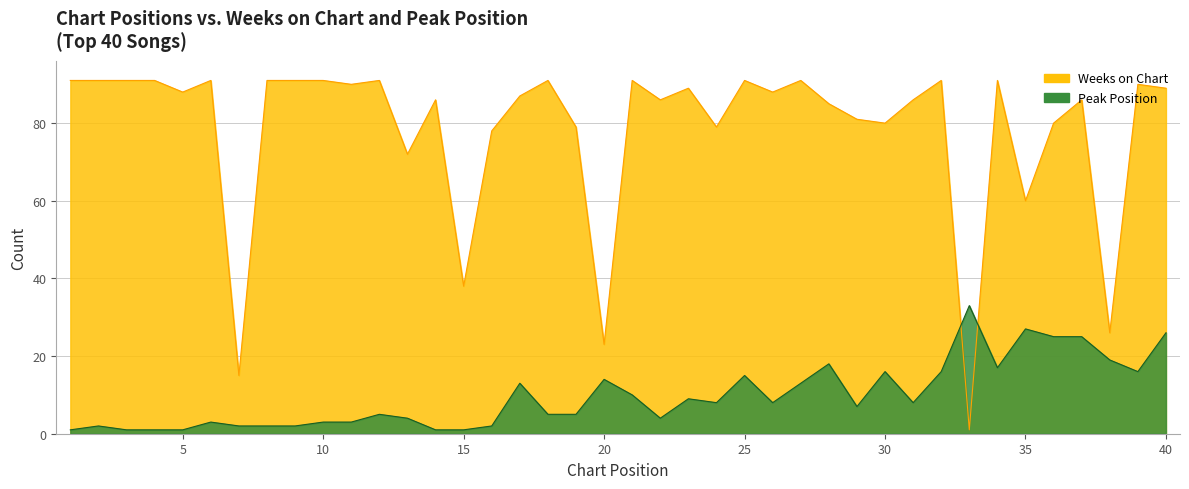

What are all the series names shown in the legend?

Peak Position, Weeks on Chart